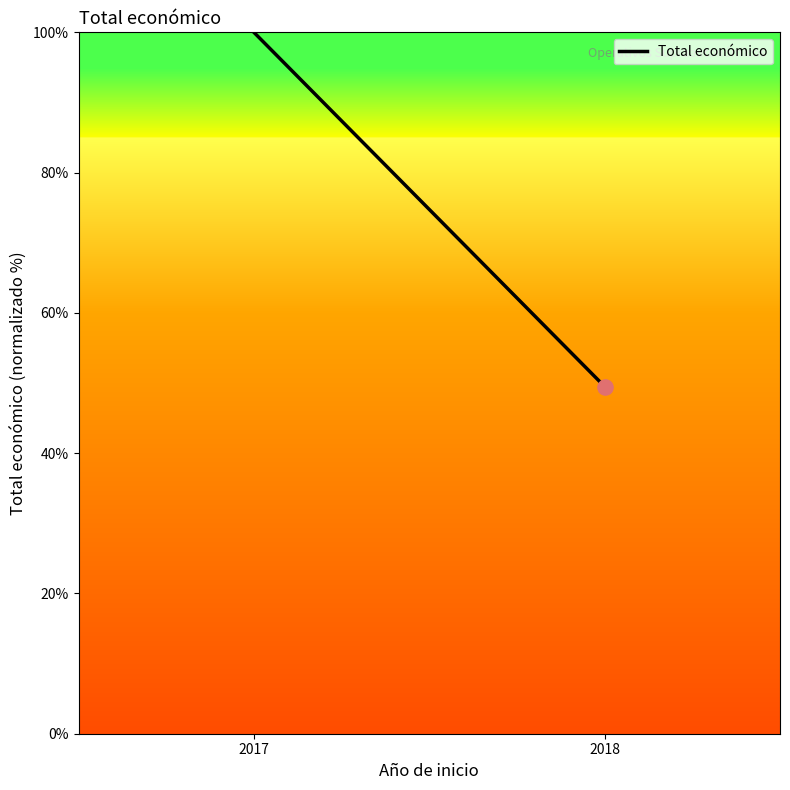

What is the ratio of the value at 2018 to the value at 2017?

0.5